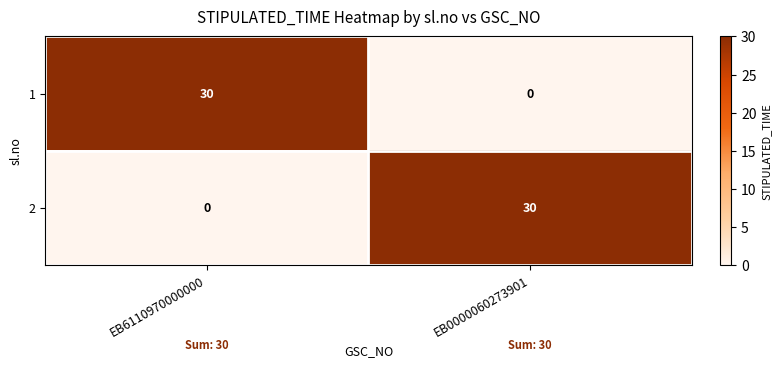

At EB6110970000000, list the series in order from smallest to largest.

2, 1